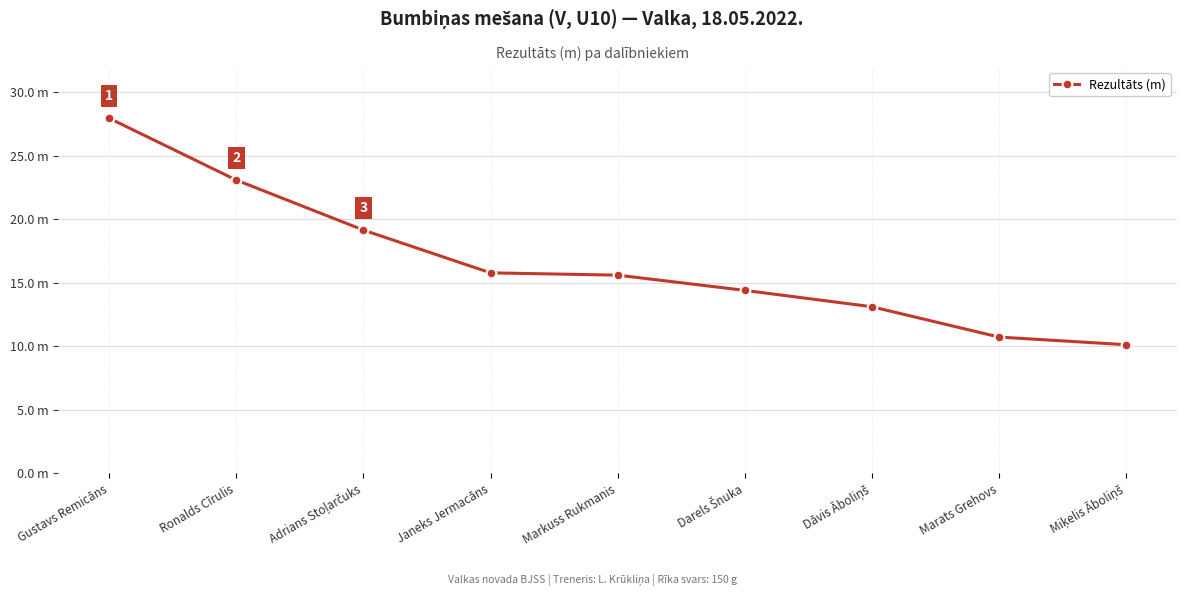

List the labels in order of value, smallest first.

Miķelis Āboliņš, Marats Grehovs, Dāvis Āboliņš, Darels Šnuka, Markuss Rukmanis, Janeks Jermacāns, Adrians Stoļarčuks, Ronalds Cīrulis, Gustavs Remicāns